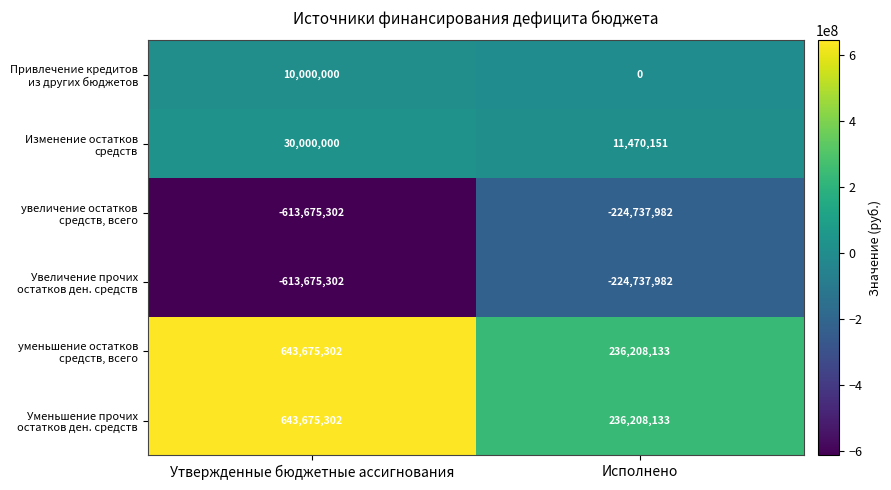

What is the maximum value shown in the chart?

643675302